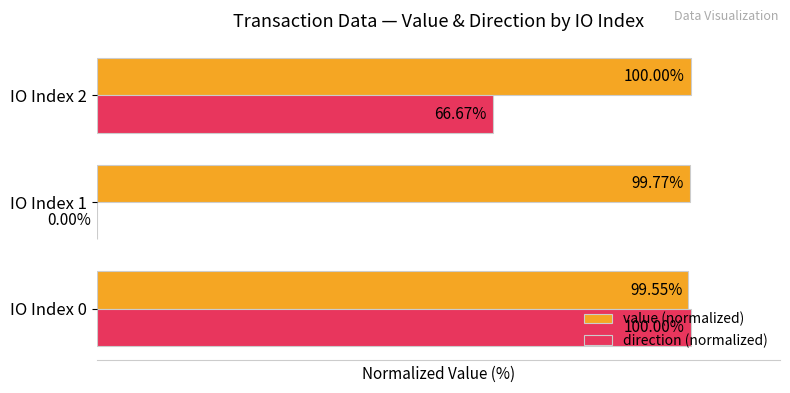

Is the value of value (normalized) at IO Index 1 greater than the value of direction (normalized) at IO Index 2?

Yes